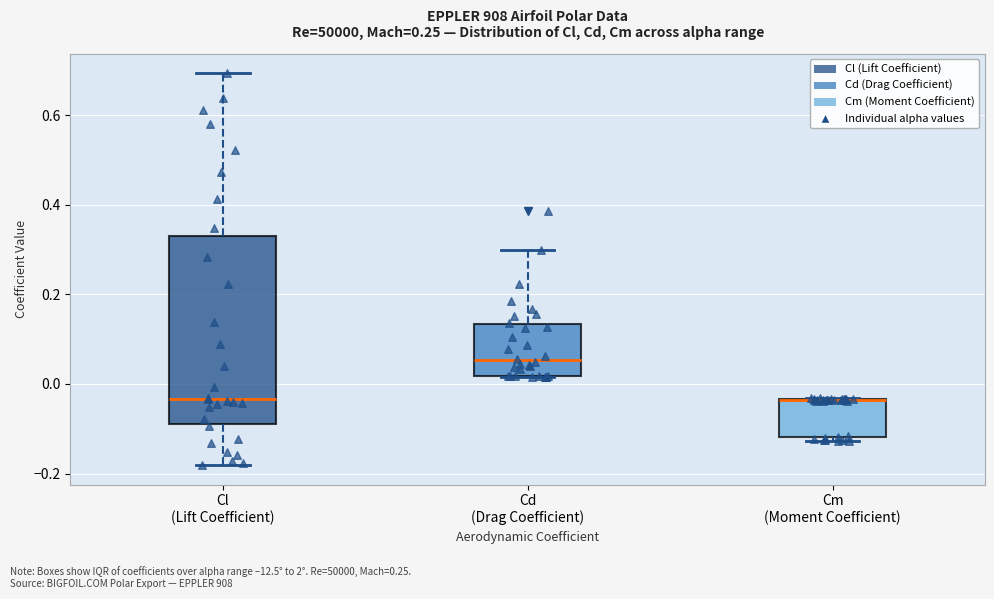

Where is the upper edge of the box for Cm (Moment Coefficient) on the y-axis? The values are not printed on the chart, so give them approximately, as read against the axis.

-0.04